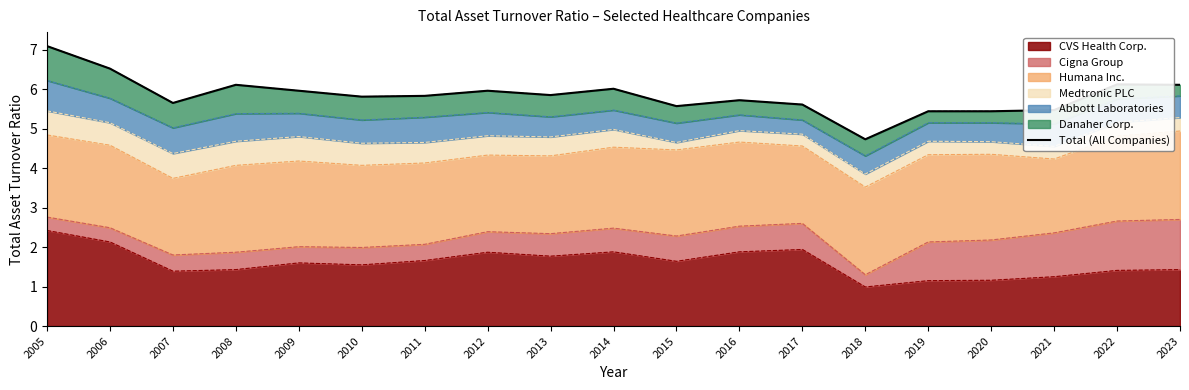

What is the maximum value shown in the chart?

7.1